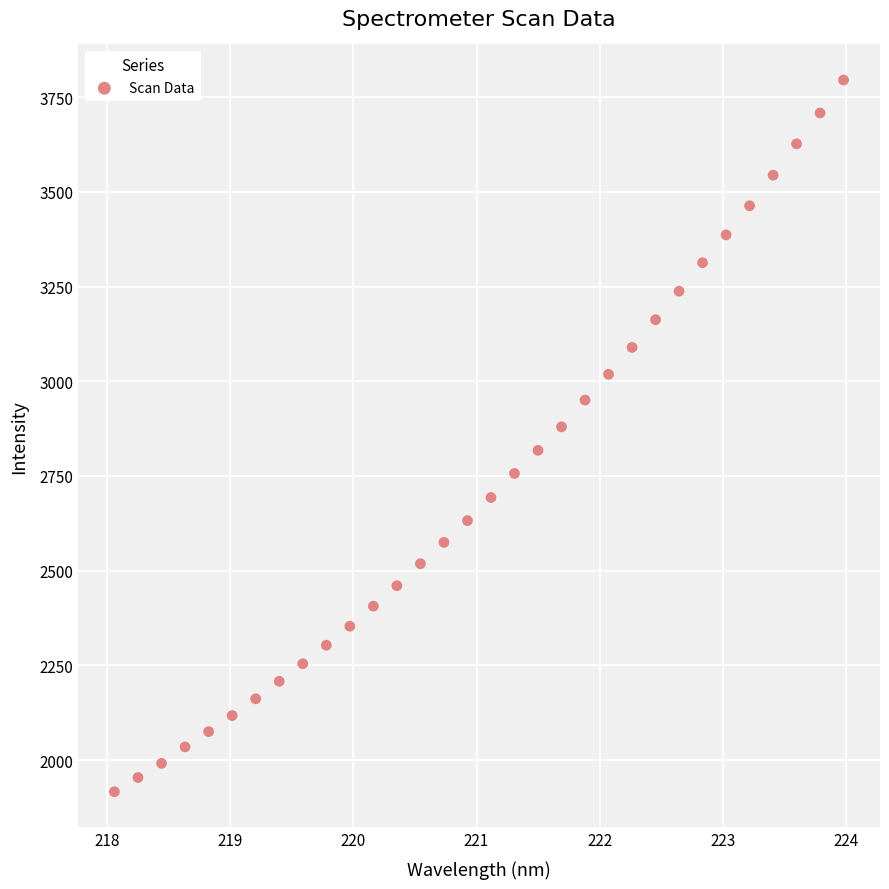

What is the range of Y values (max minus min)?

1879.1